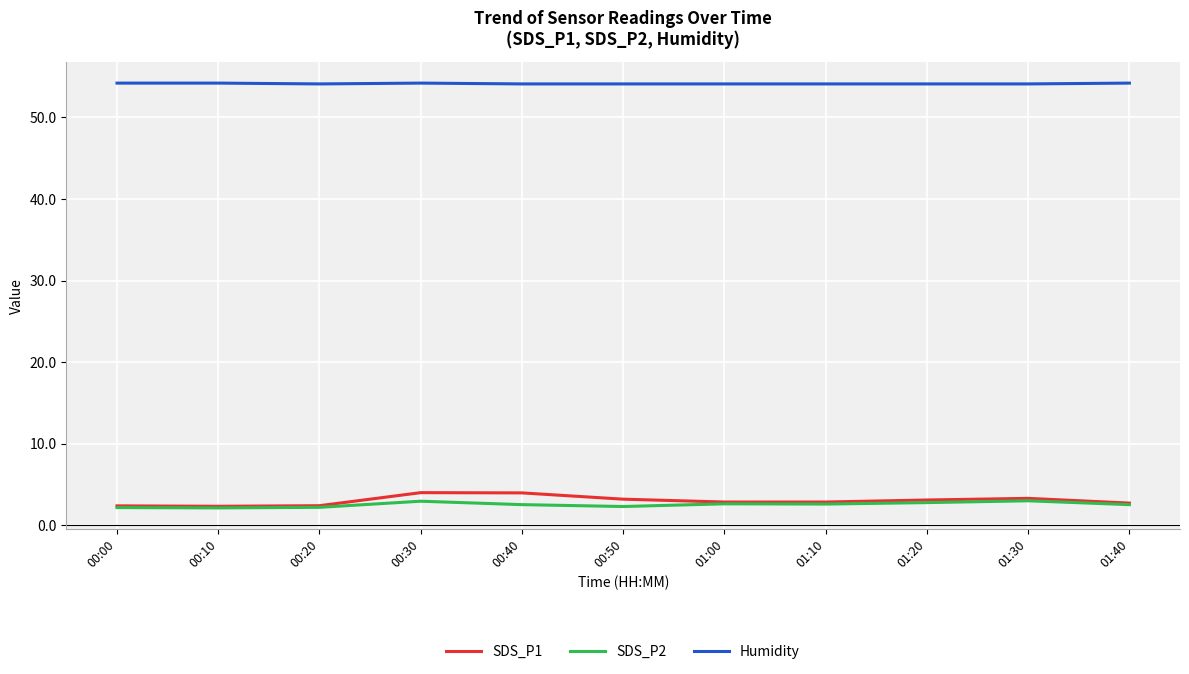

What is the sum of the SDS_P2 values at 00:20 and 01:30?

5.2